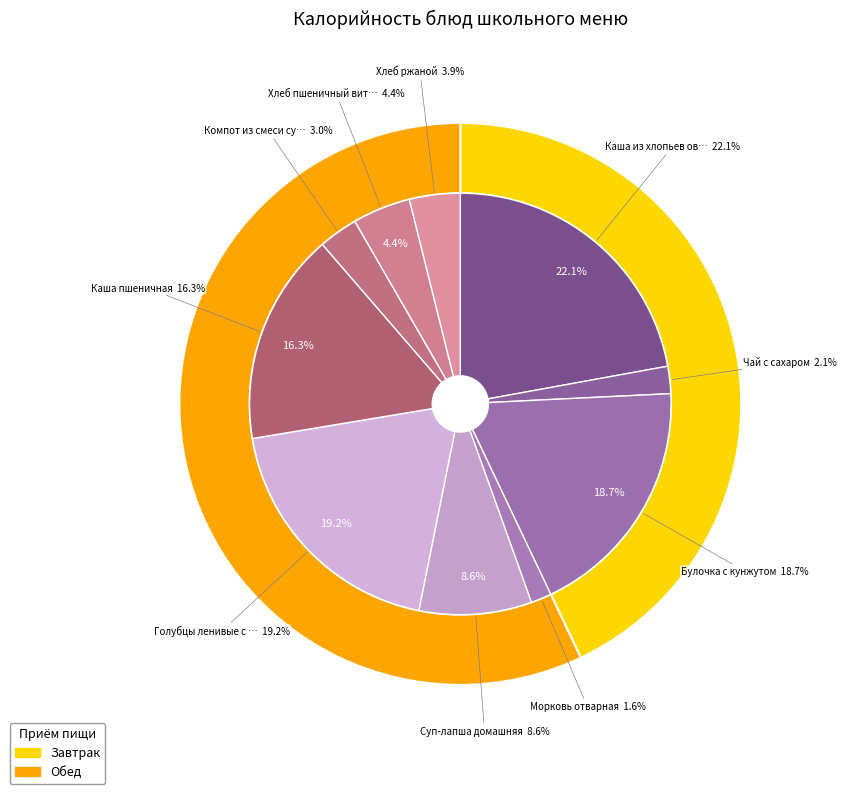

The Каша пшеничная slice represents 16% of the pie. True or false?

True